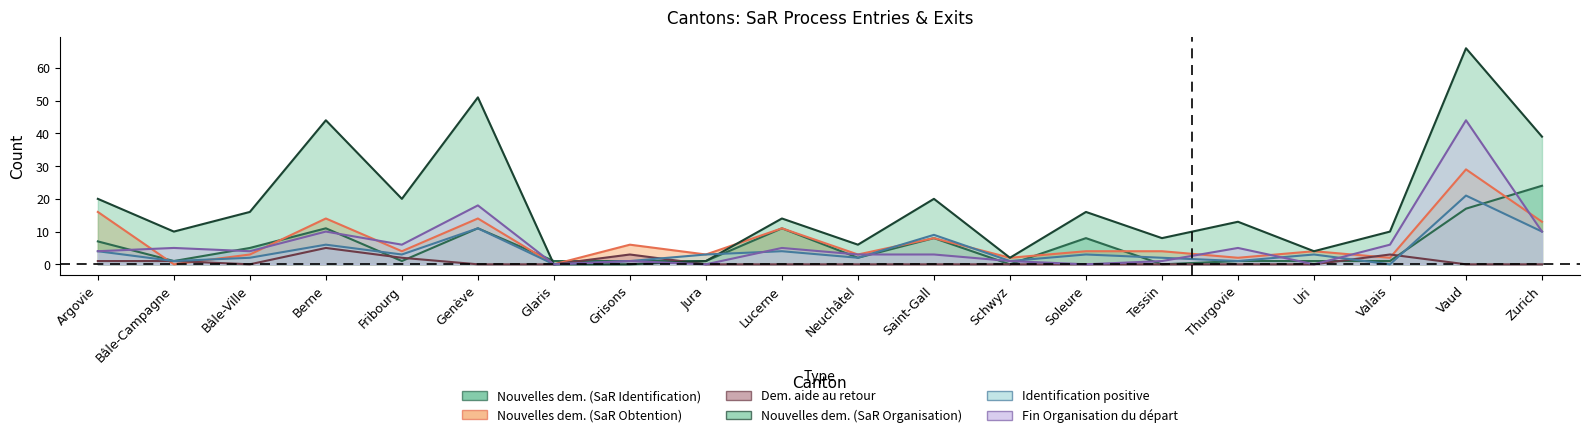

What is the highest value of the Nouvelles dem. (SaR Organisation) series?

66